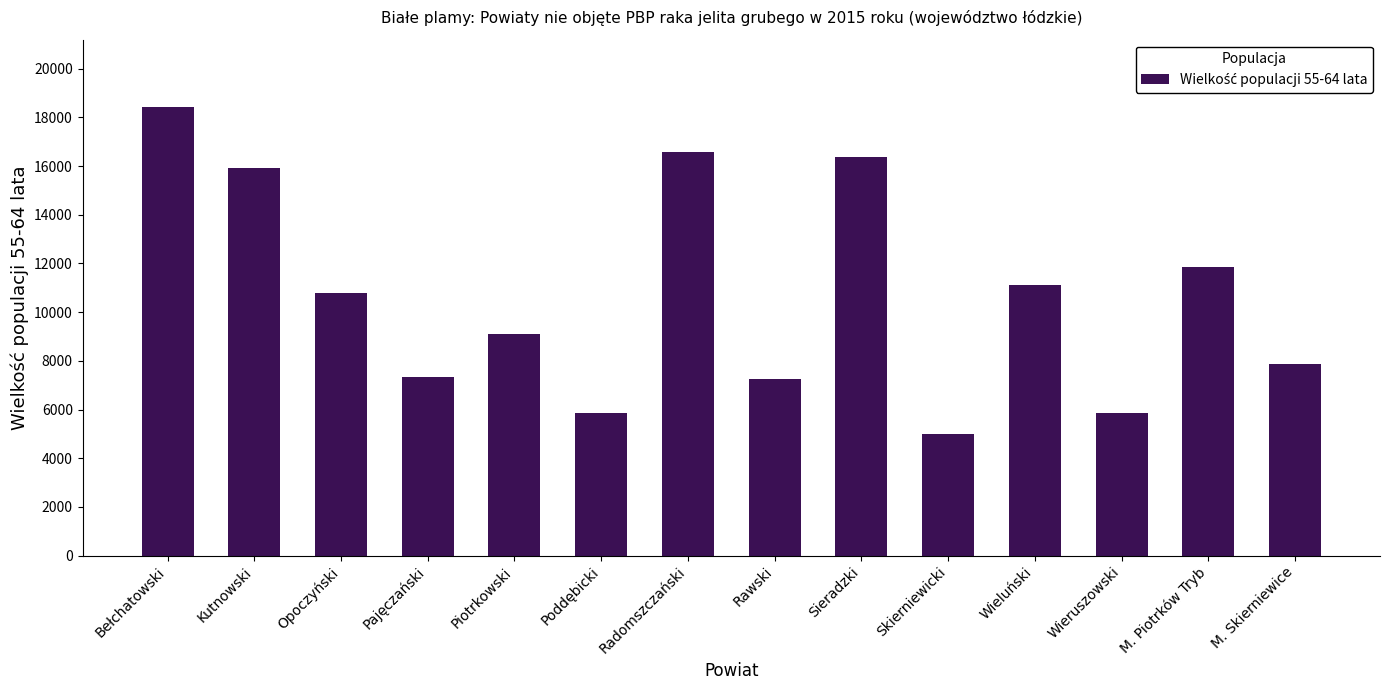

The value at Pajęczański is 3111. True or false?

False